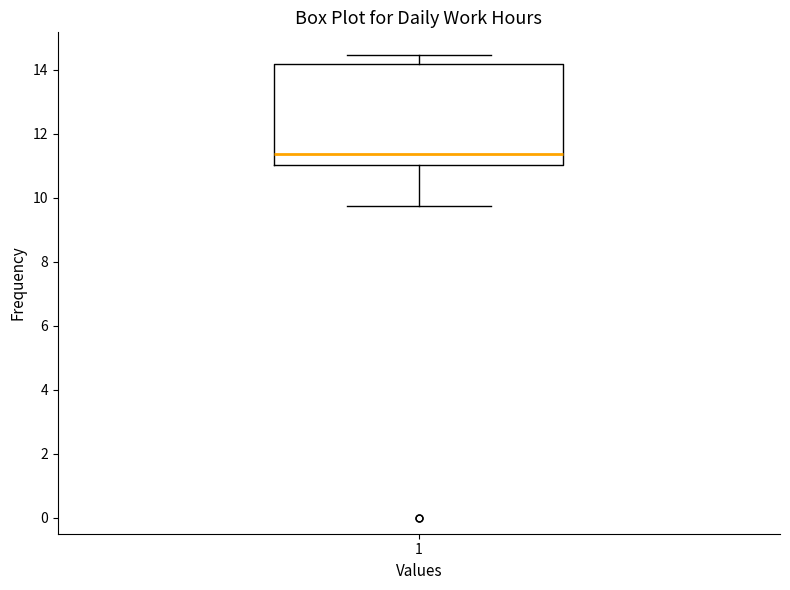

Transcribe this box plot: give where the median line is, the range the box spans, and where the two whiskers end, as read against the y-axis. The values are not printed on the chart, so give them approximately, as read against the axis.

median 11.4, box 11.0 to 14.2, whiskers 9.8 to 14.4